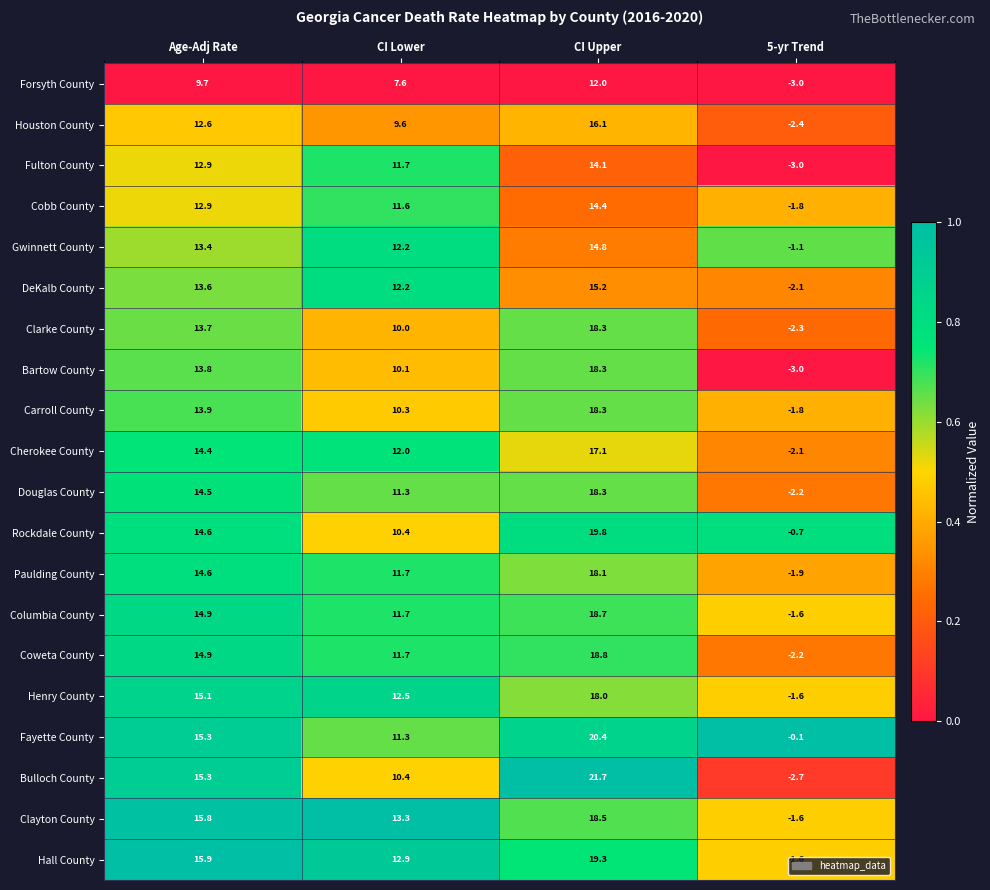

What is the sum of the DeKalb County values at CI Upper and Age-Adj Rate?

28.8